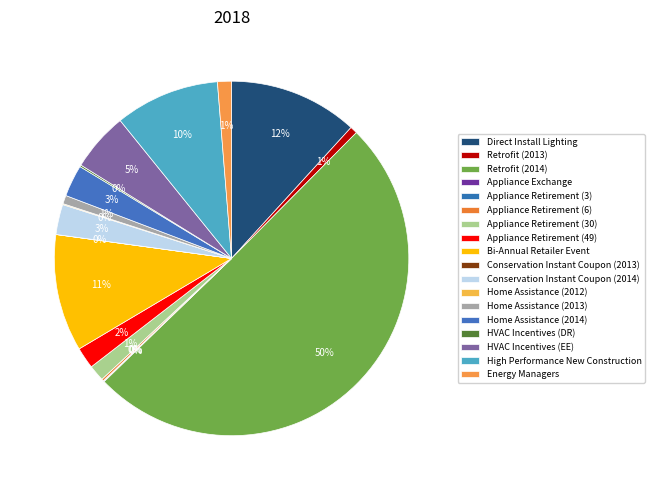

Combined, what portion of the pie is Direct Install Lighting and Conservation Instant Coupon (2013)?

11.8%